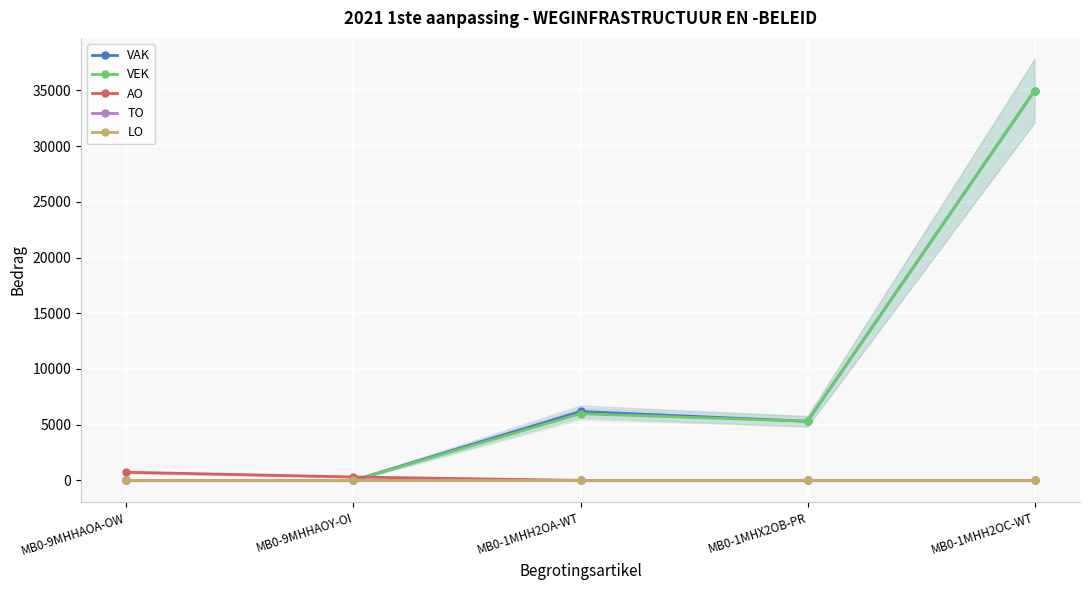

What is the label of the 2nd point from the right?

MB0-1MHX2OB-PR